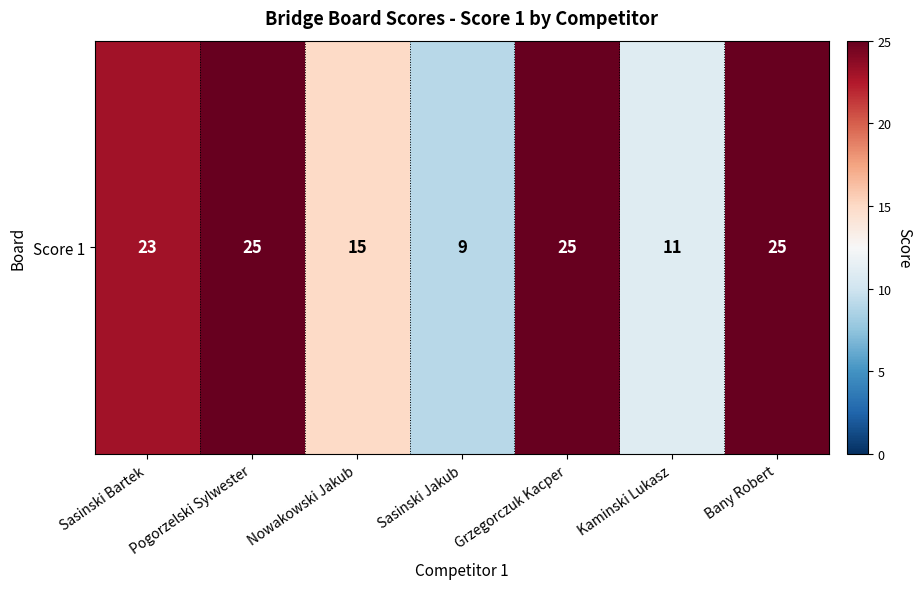

True or false: the data shows 9 at Sasinski Jakub.

True